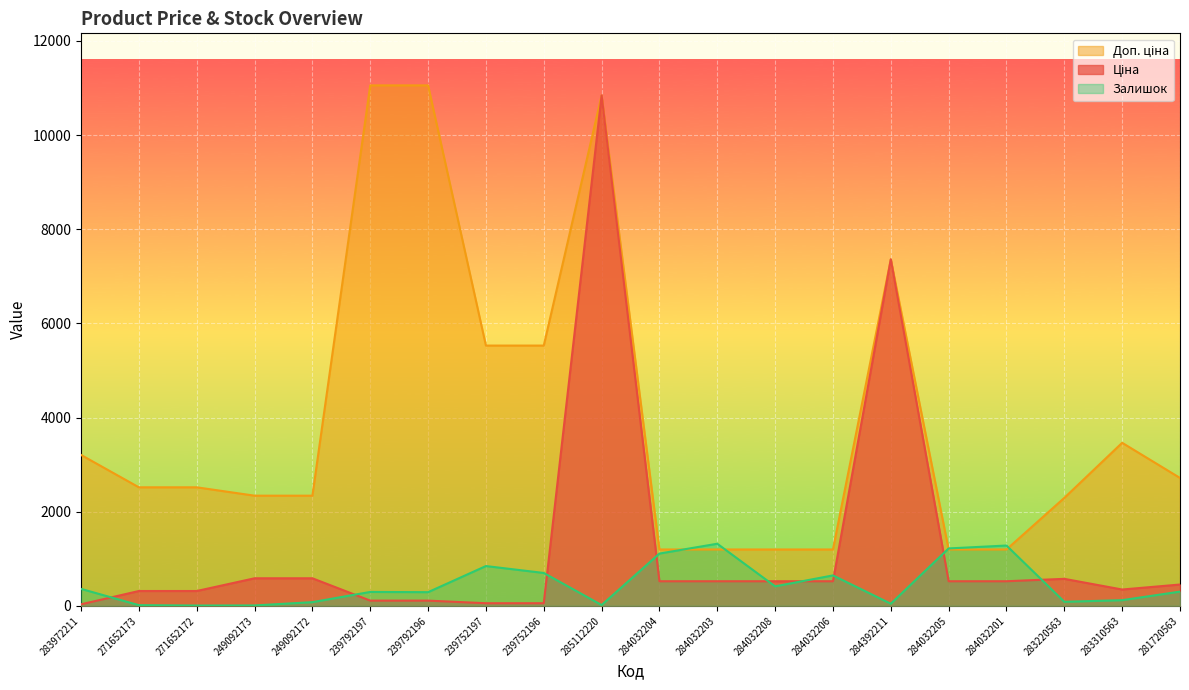

Between which two adjacent categories do Ціна and Залишок first intersect?

283972211 and 271652173